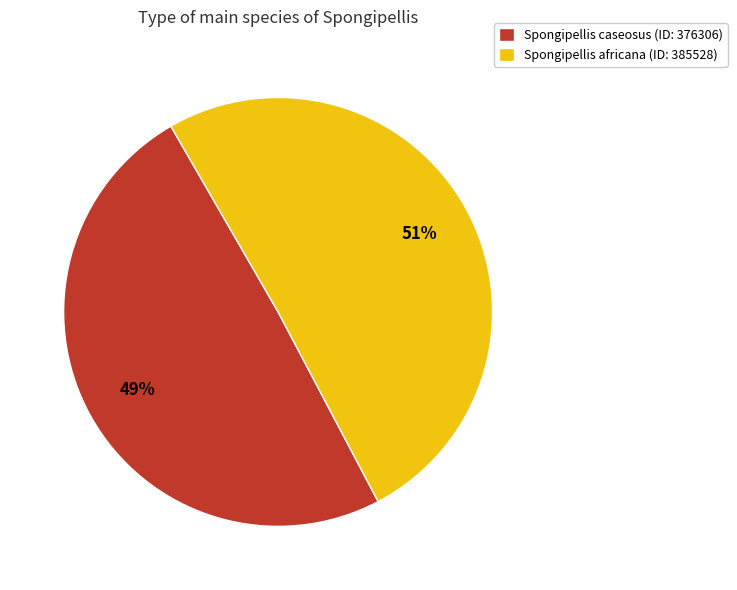

What is the largest slice in the pie chart?

Spongipellis africana